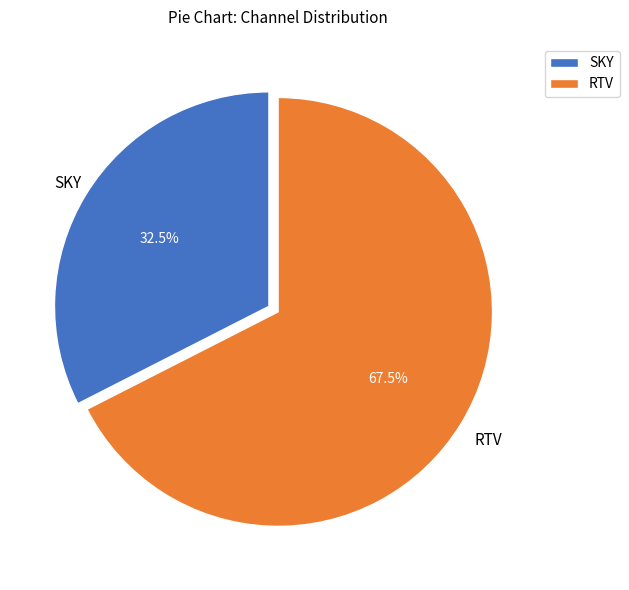

Does RTV represent more than half of the total?

Yes